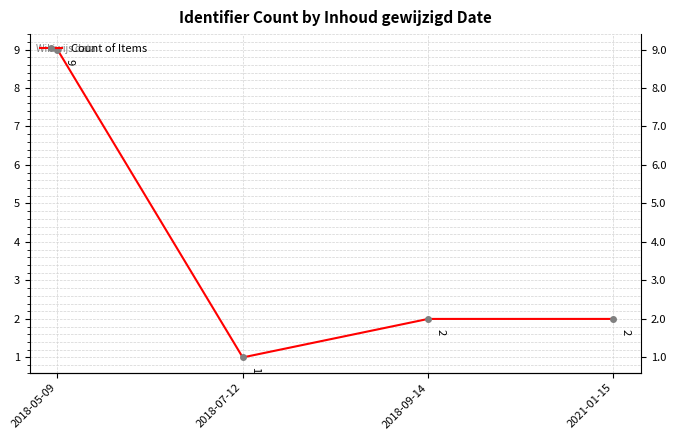

Is it true that the value at 2021-01-15 is 1?

False